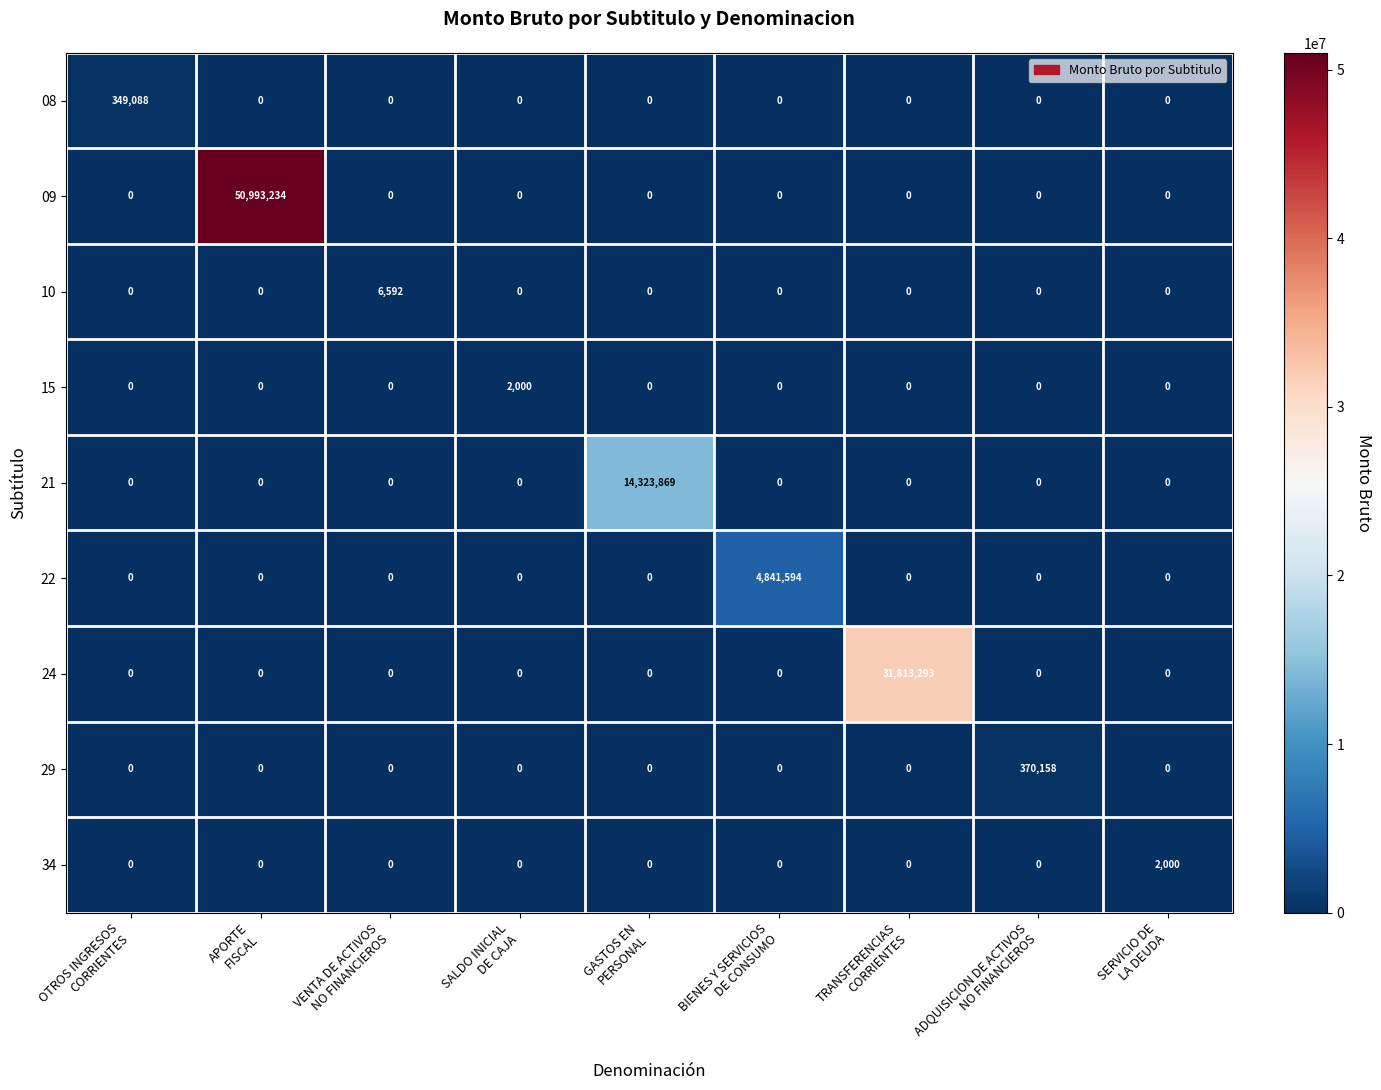

Which series has the largest total across all categories?

09